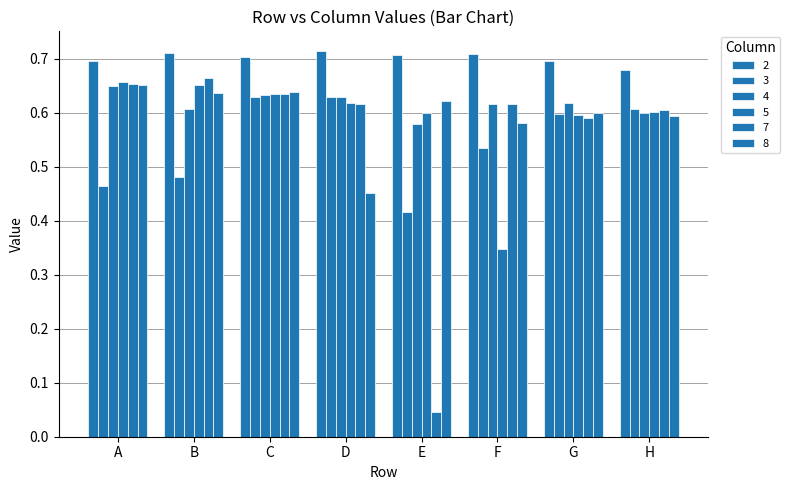

Does the chart contain any negative values?

No